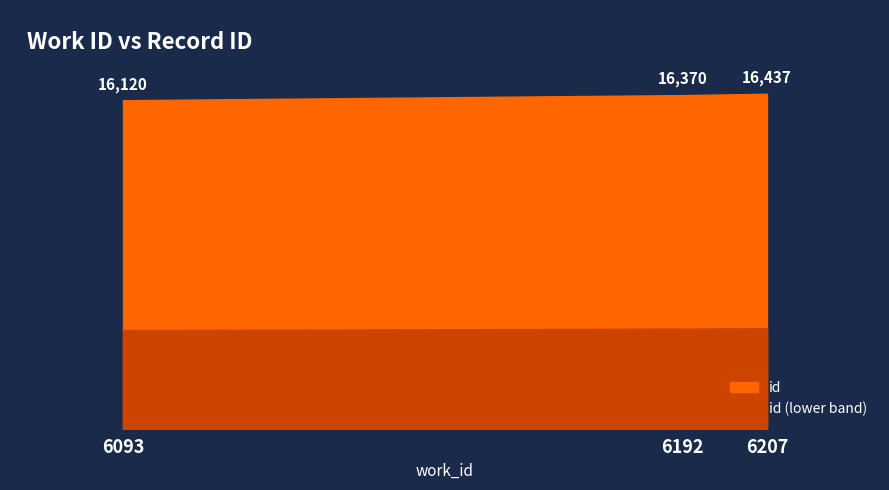

List the labels in order of value, smallest first.

6093, 6192, 6207